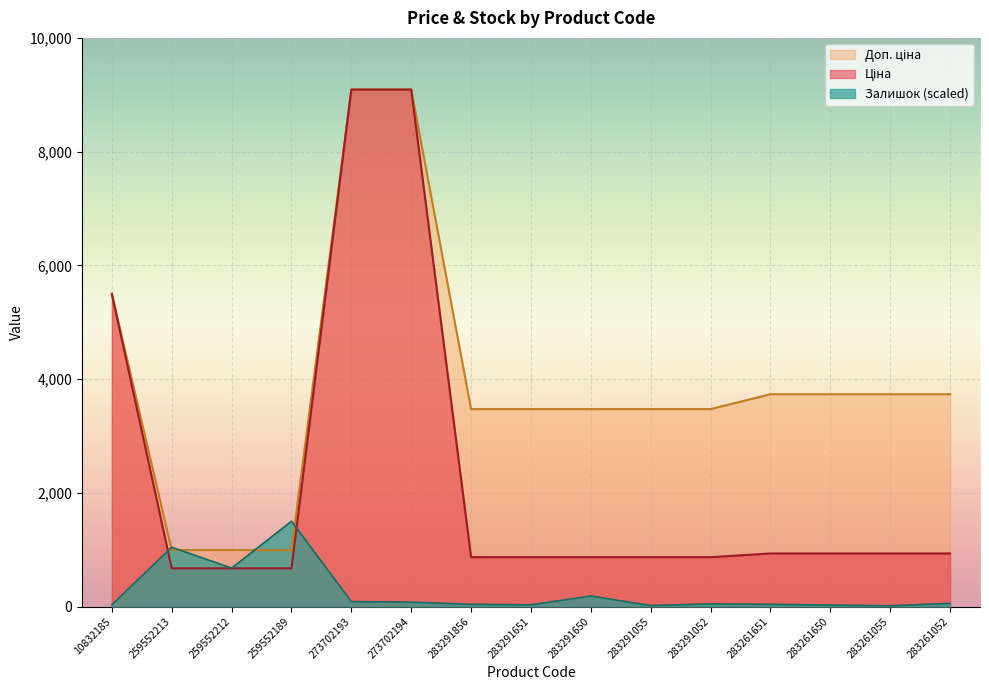

Rank the series by their maximum value, from highest to lowest.

Ціна, Доп. ціна, Залишок